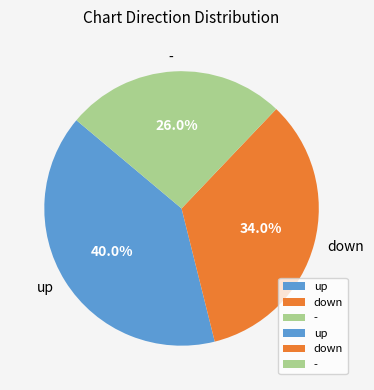

Count the number of slices in the pie.

3